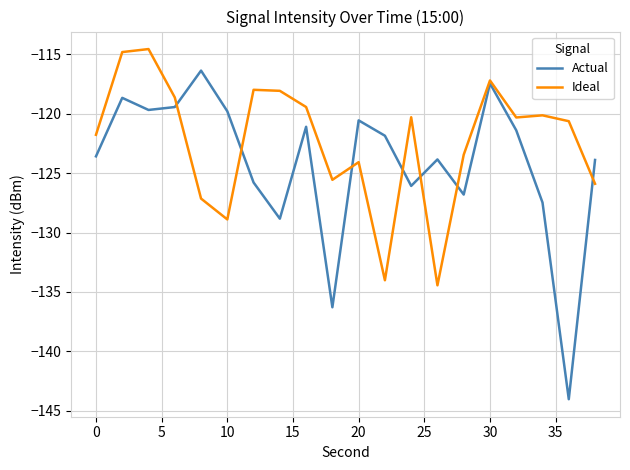

Which series has the largest total across all categories?

Ideal